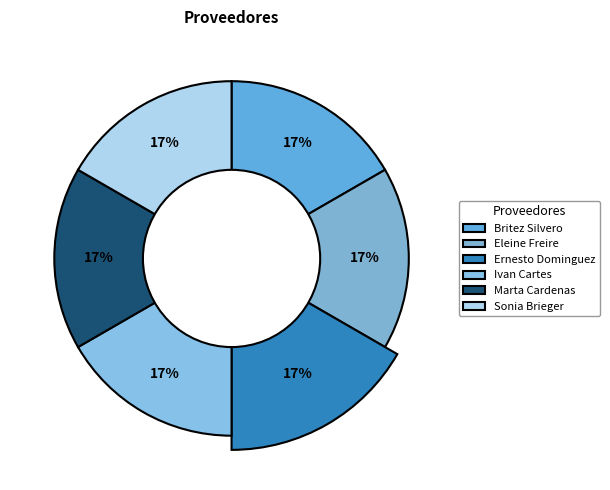

What is the ratio of the value at Eleine Freire Bourdette Ferreira to the value at Sonia Brieger Rocabado?

1.0